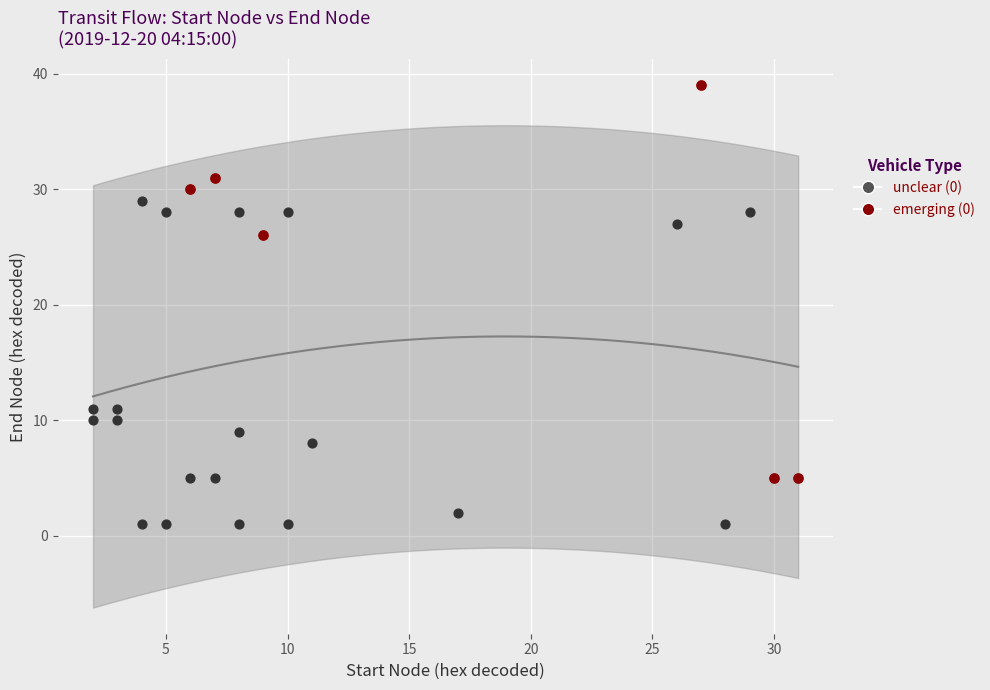

Which series reaches the minimum Y coordinate?

unclear (0)